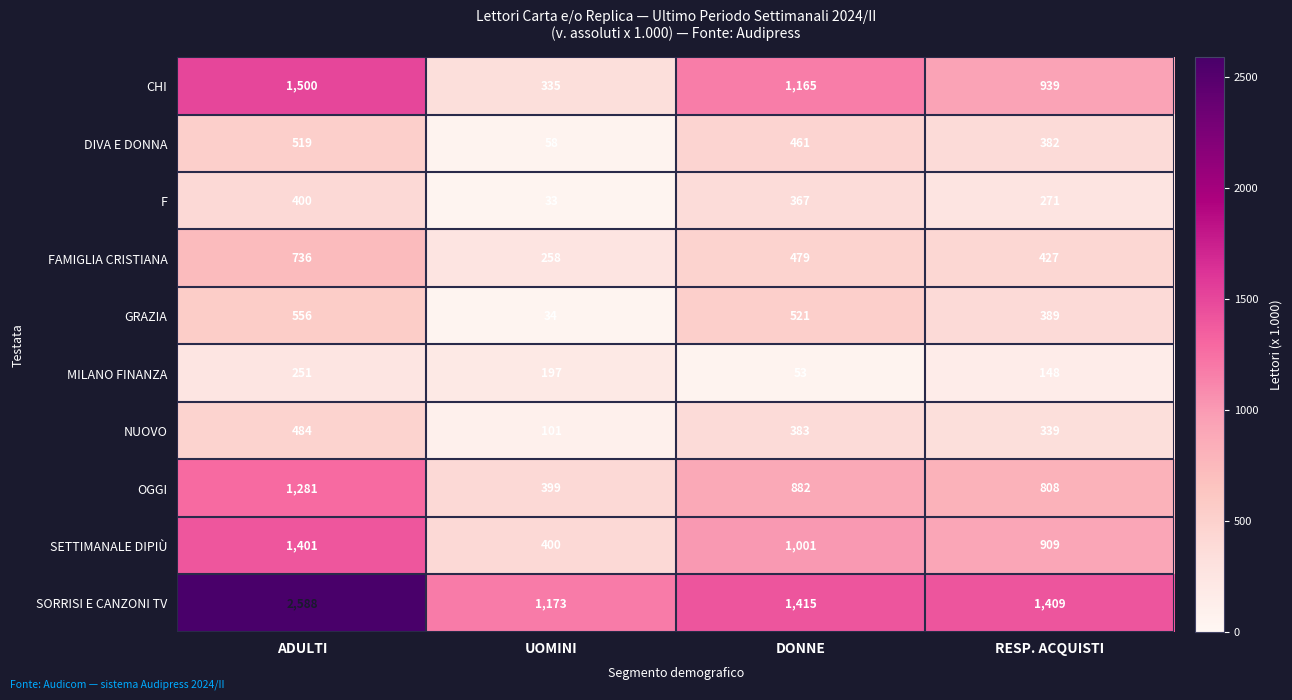

What is the spread (max minus min) of values at ADULTI?

2337